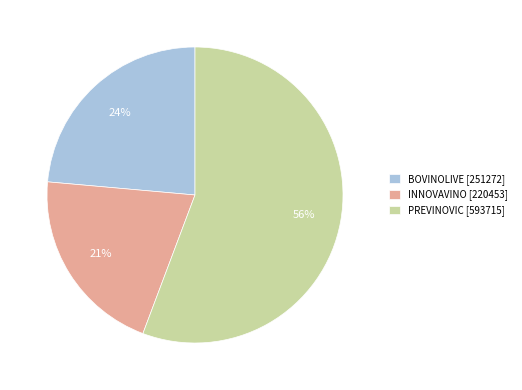

Is PREVINOVIC the majority of the pie?

Yes